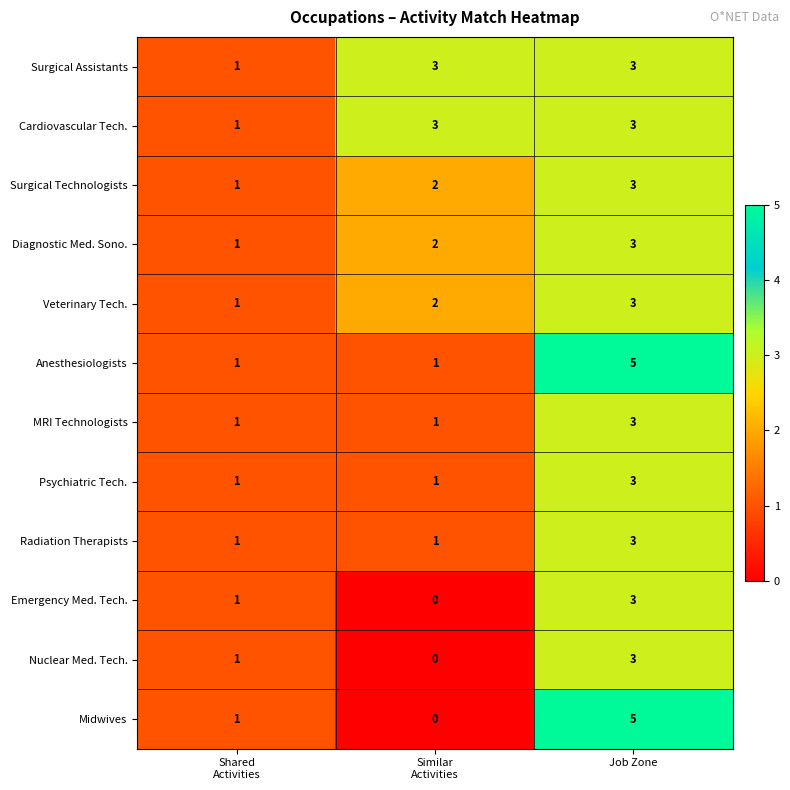

What is the difference between the maximum and minimum values in the Nuclear Med. Tech. series?

3